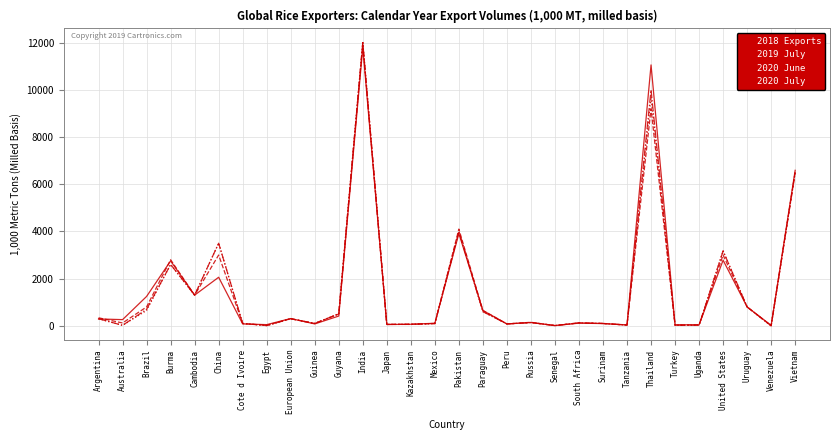

Which category has the highest value in the 2020 June series?

India